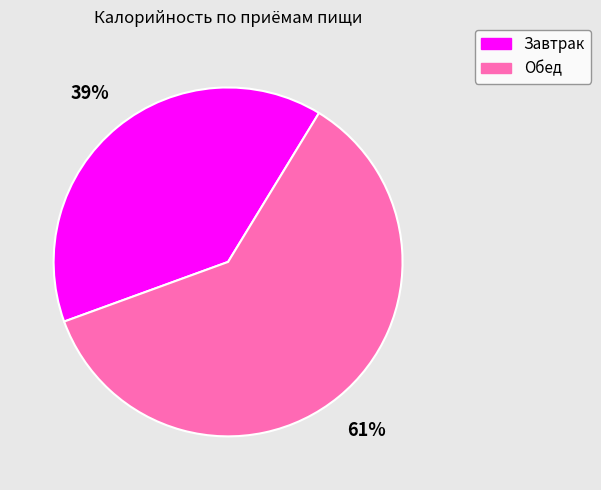

Approximately how many times larger is the value at Завтрак compared to Обед?

0.6